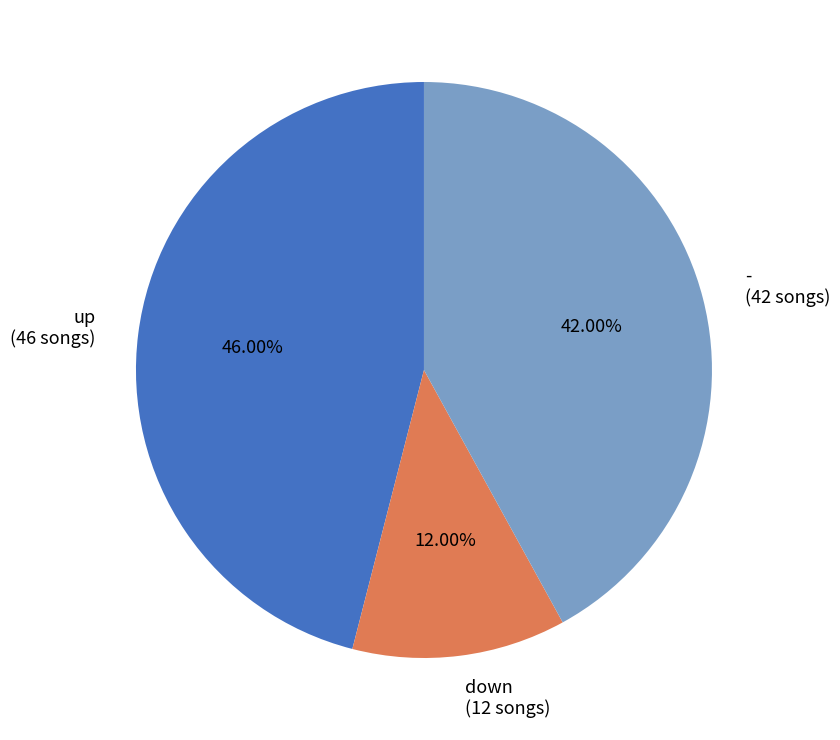

What percentage is the down slice, to the nearest percent?

12%